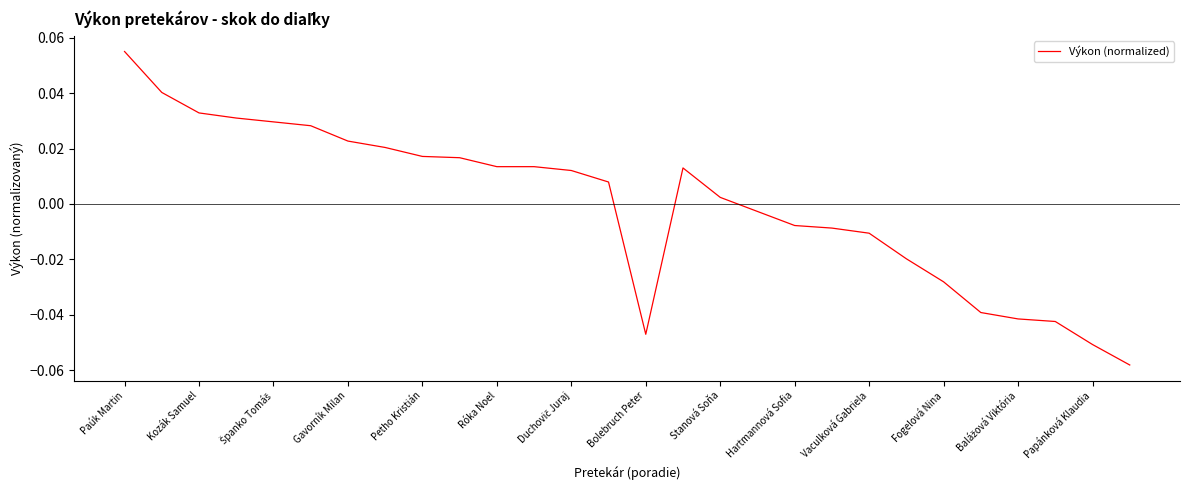

Does the chart have visible grid lines?

No